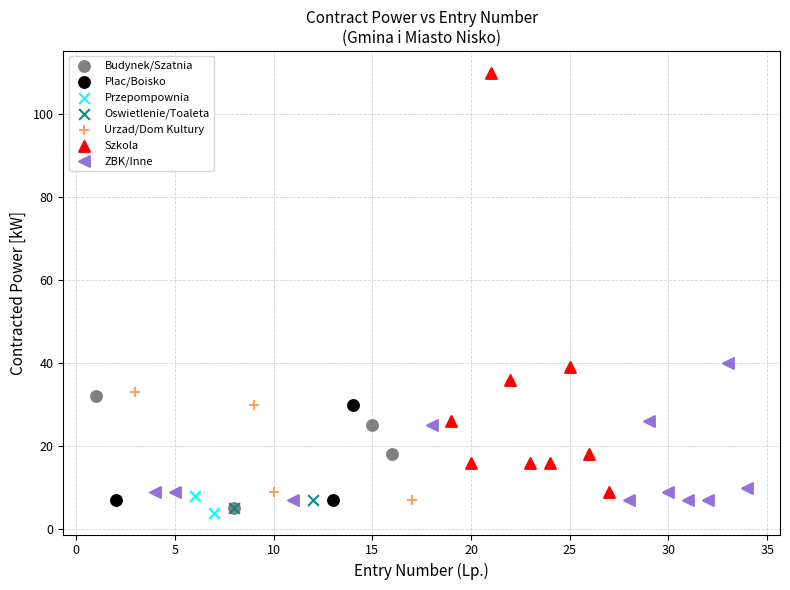

Which series reaches the minimum Y coordinate?

Przepompownia